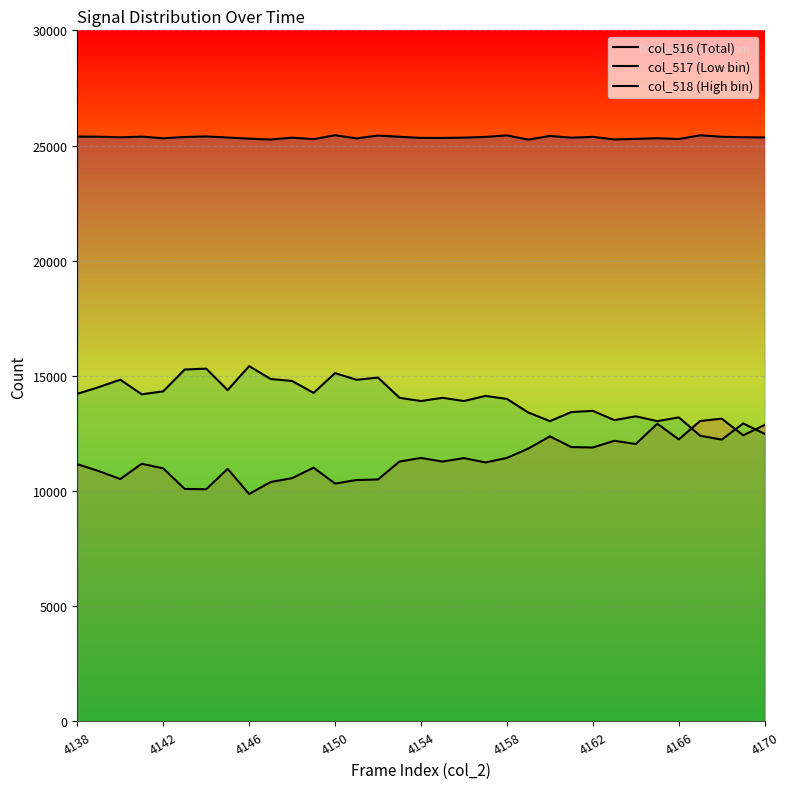

How many lines are shown in the chart?

3